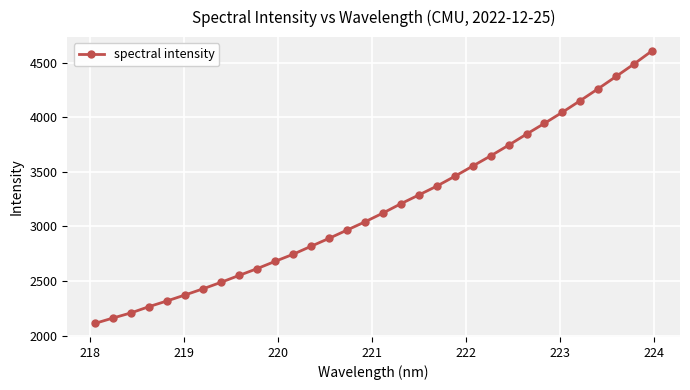

What is the smallest value displayed?

2113.1